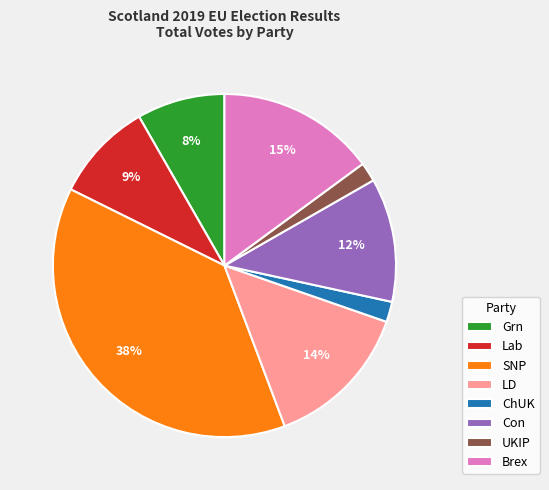

True or false: ChUK accounts for 2% of the total.

True